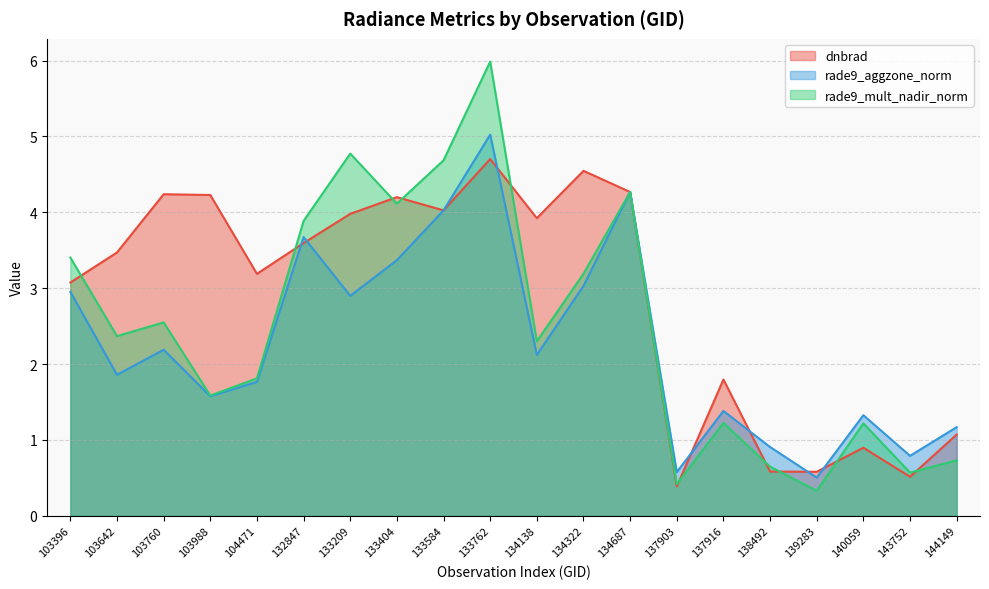

At which label does dnbrad first exceed 3?

103396